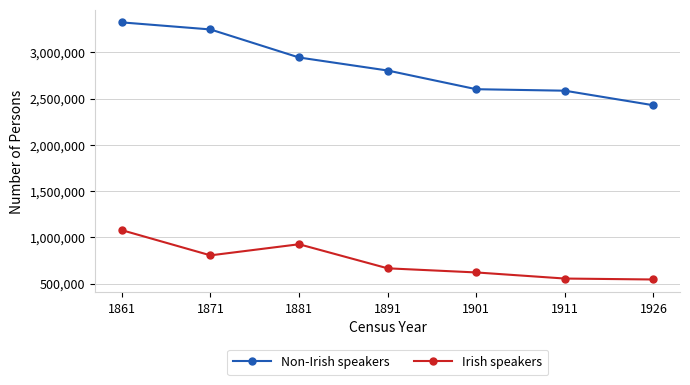

True or false: Non-Irish speakers and Irish speakers intersect in this chart.

False